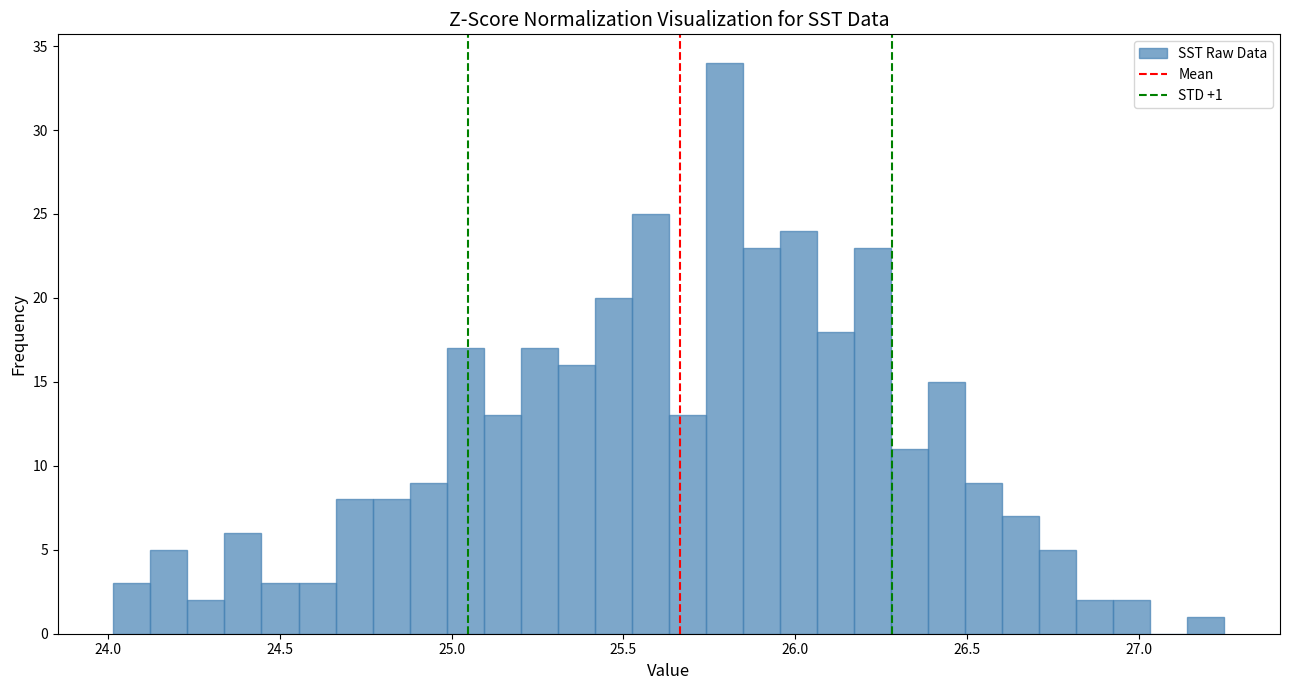

Around what value on the x-axis is the tallest bar? Give the approximate position of its centre, as read against the axis.

25.80